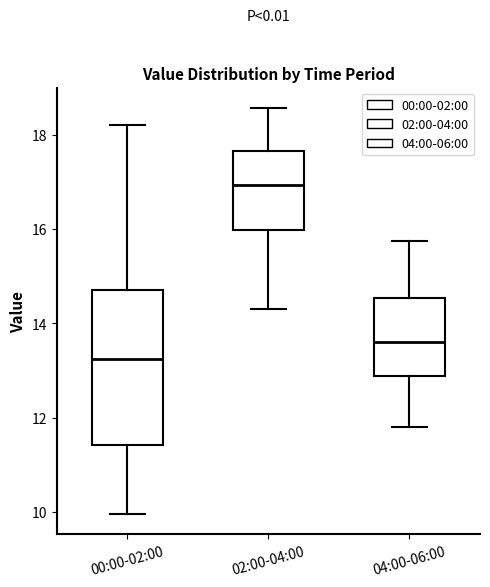

Reading left to right, read every box against the y-axis: the position of its median line, the range the box covers, and the ends of its whiskers. The values are not printed on the chart, so give them approximately, as read against the axis.

00:00-02:00: median 13.2, box 11.4 to 14.6, whiskers 10.0 to 18.2
02:00-04:00: median 17.0, box 16.0 to 17.6, whiskers 14.4 to 18.6
04:00-06:00: median 13.6, box 12.8 to 14.6, whiskers 11.8 to 15.8